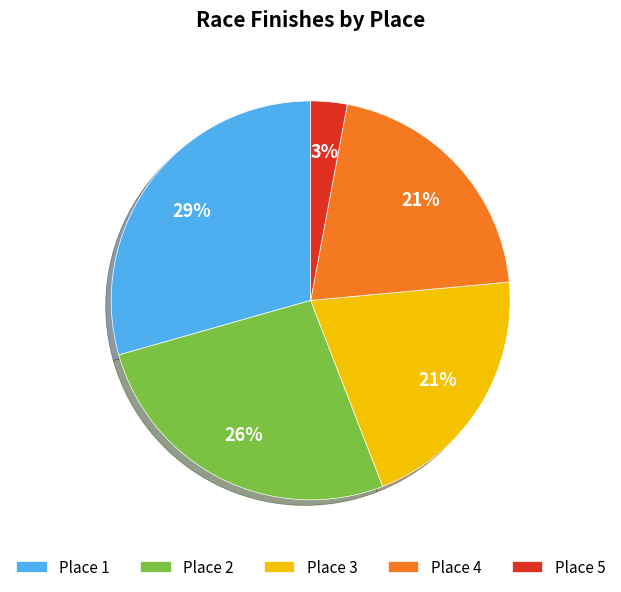

How many slices are in this pie chart?

5